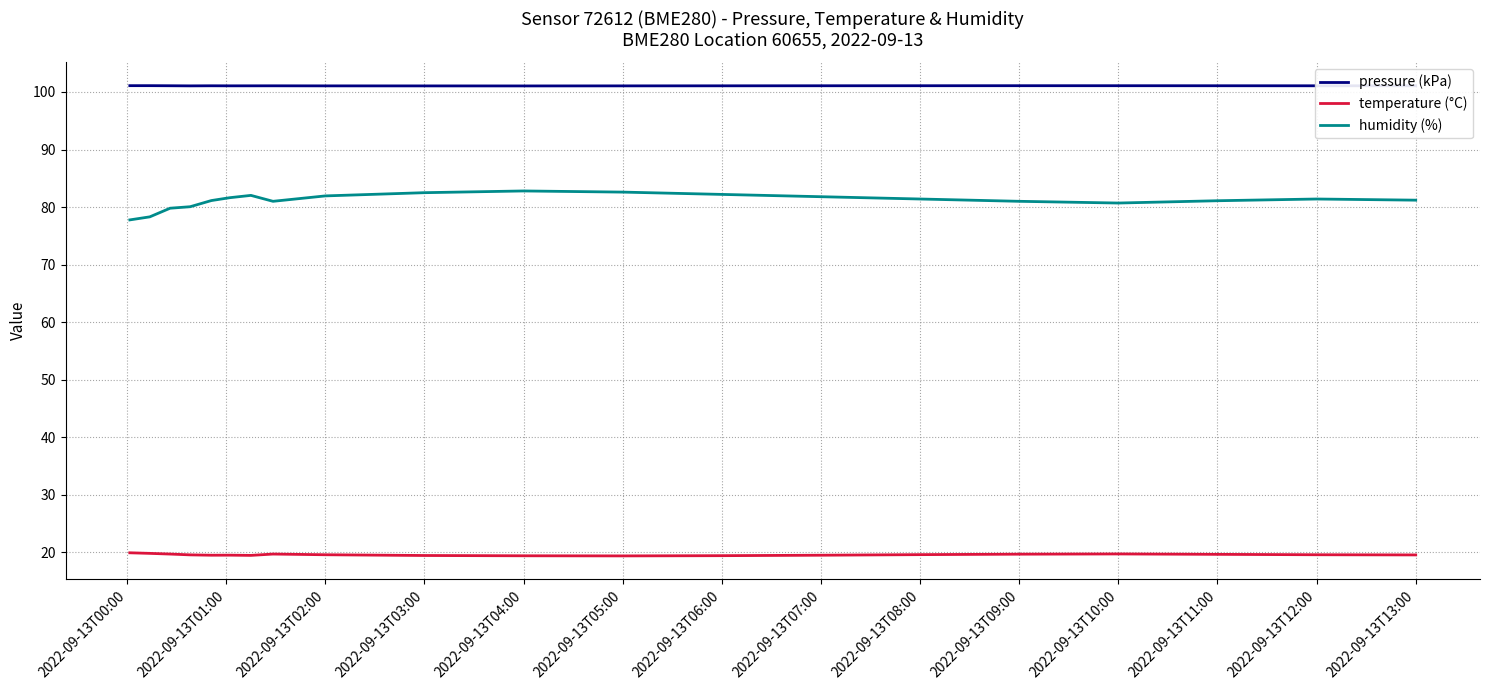

What is the maximum value shown in the chart?

101.1